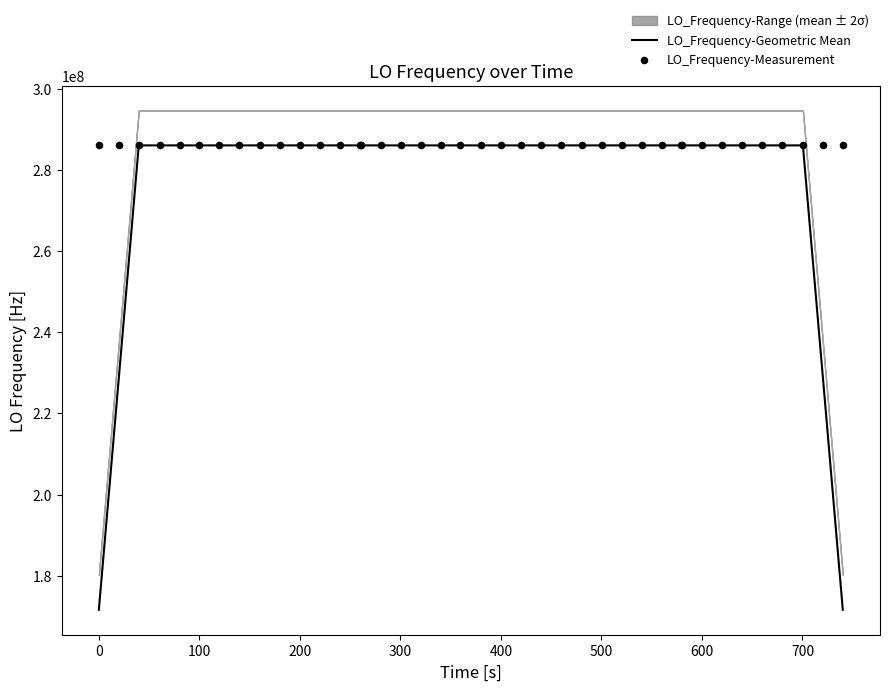

What is the highest value of the LO_Frequency-Geometric Mean series?

286047021.2